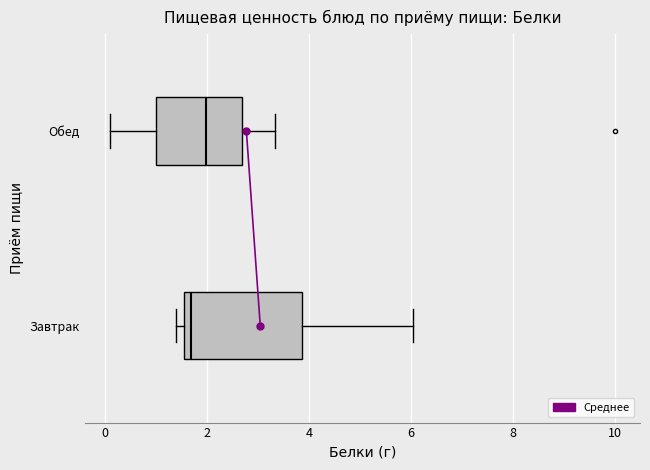

Where is the left edge of the box for Завтрак on the x-axis? The values are not printed on the chart, so give them approximately, as read against the axis.

1.6